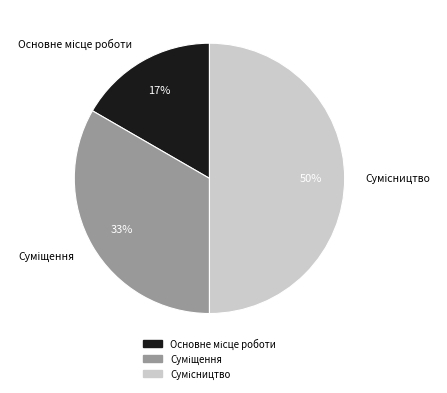

To the nearest percent, what is the average slice percentage?

33%